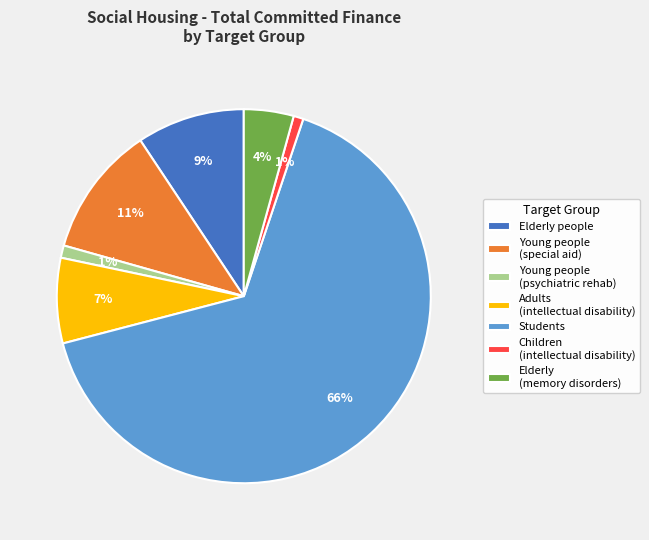

Is it true that Elderly people is 9% of the pie?

True